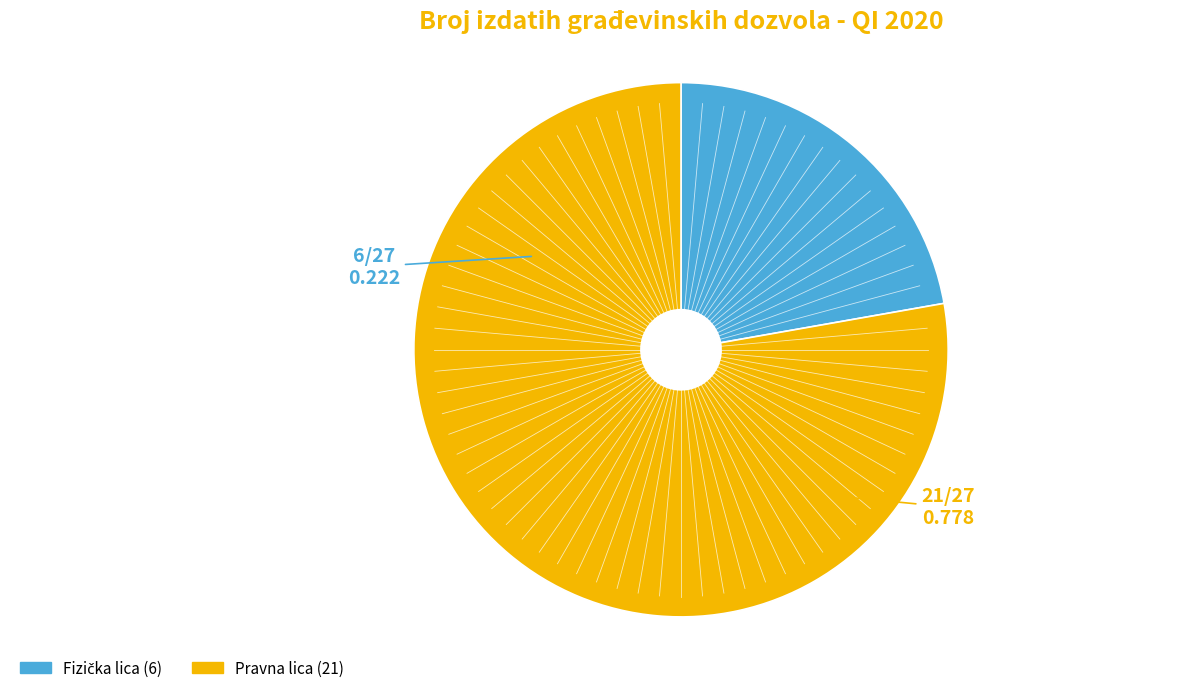

Count the number of slices in the pie.

2